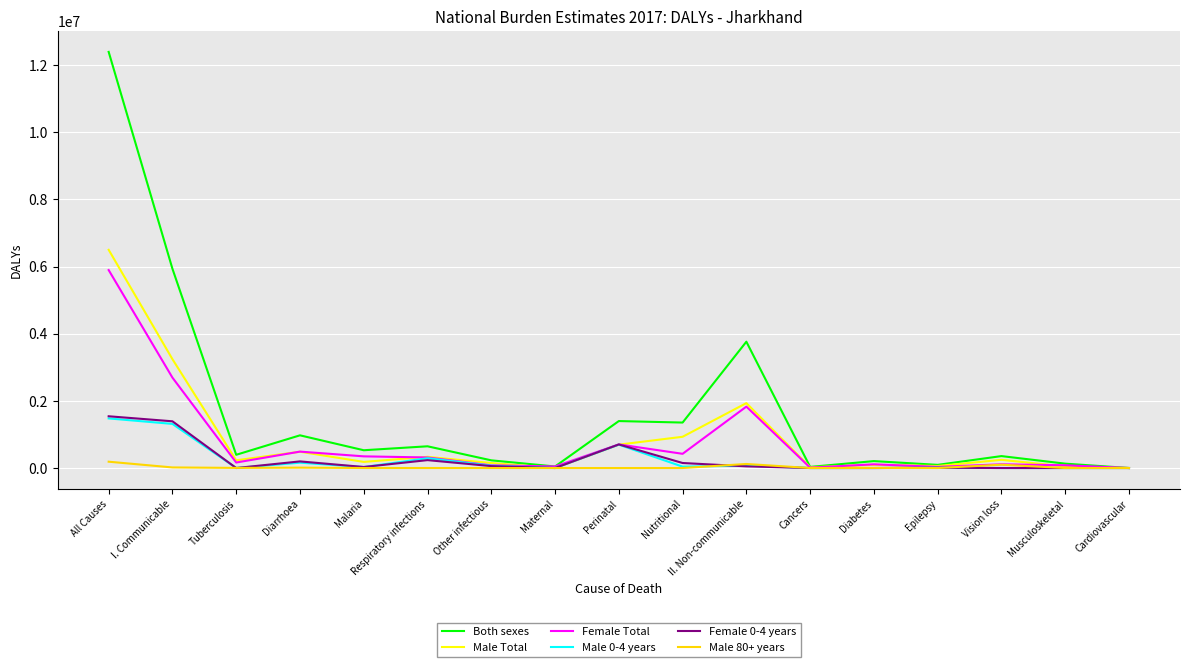

Is it true that Male Total equals 930815.5 at Nutritional?

True